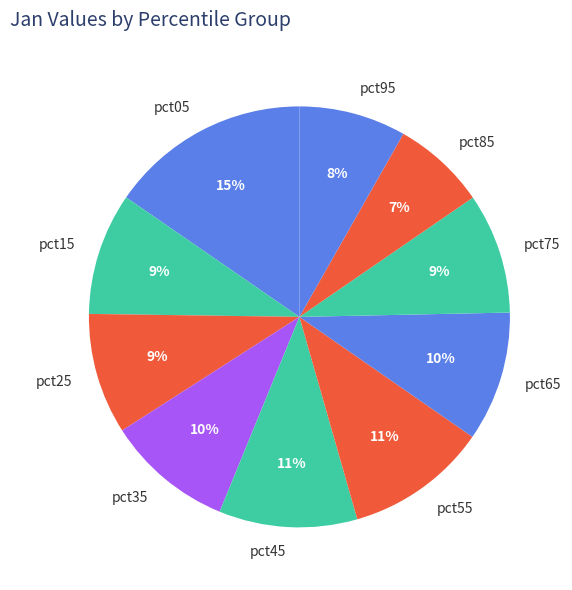

What is the smallest slice in the pie chart?

pct85